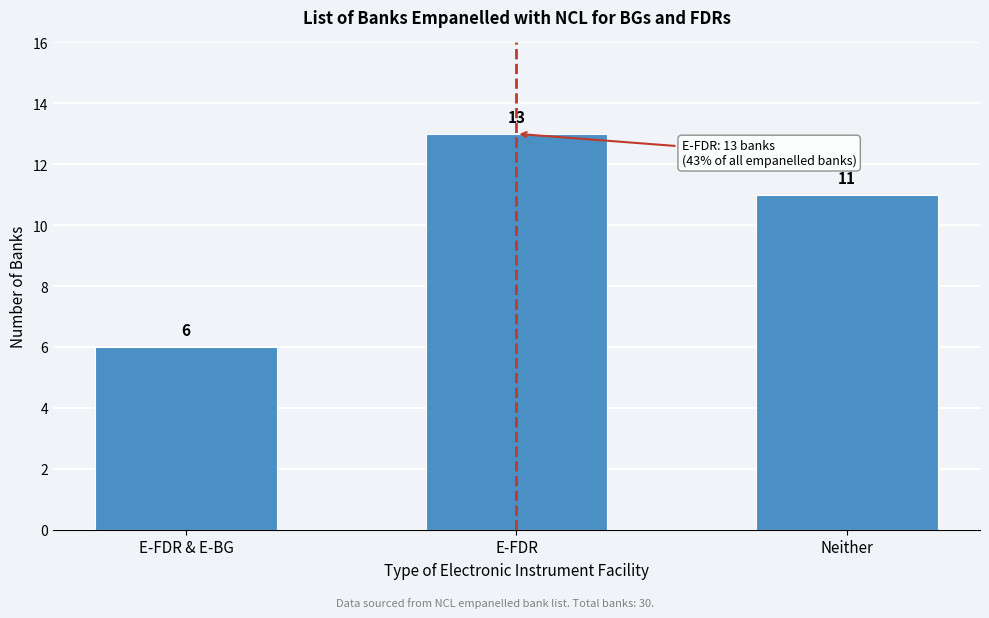

Reading right to left, list all the values displayed in this chart.

11	13	6